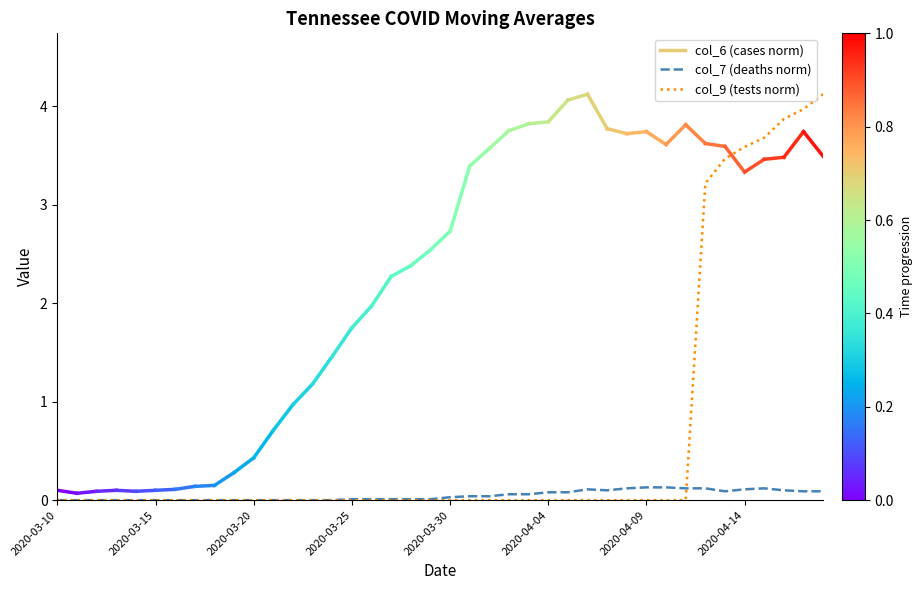

After their last crossing, which series has the higher values: col_7 (deaths norm) or col_9 (tests norm)?

col_9 (tests norm)